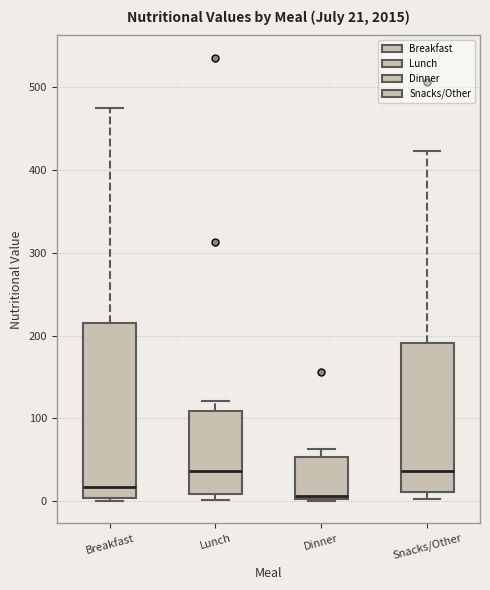

Which box is the tallest, from its lower edge to its upper edge?

Breakfast